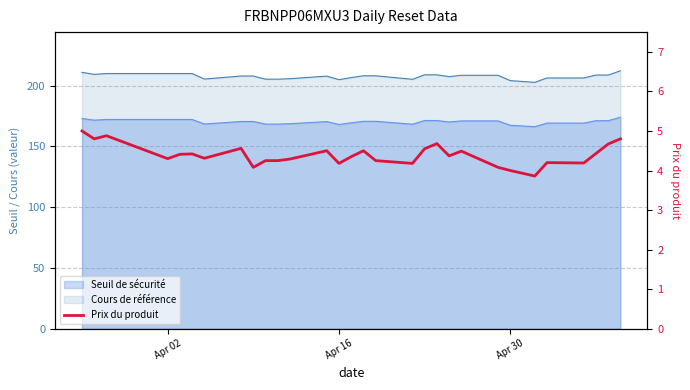

What is the difference between the second highest and minimum values?

1.0